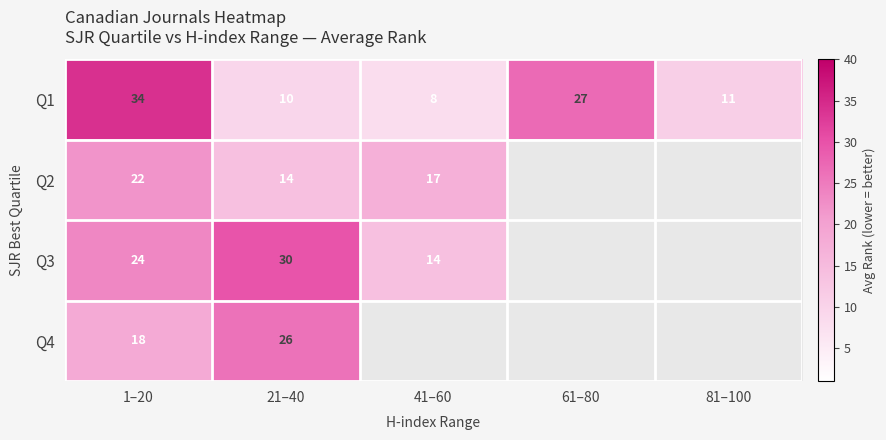

At 21–40, list the series in order from smallest to largest.

Q1, Q2, Q4, Q3